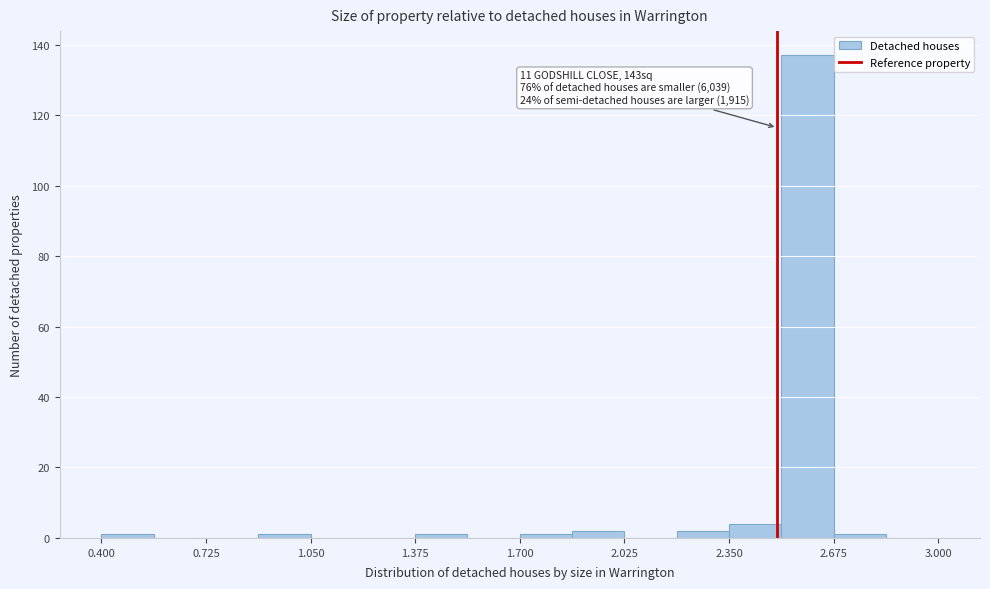

Read against the x-axis, roughly where is the centre of the tallest bar?

2.60